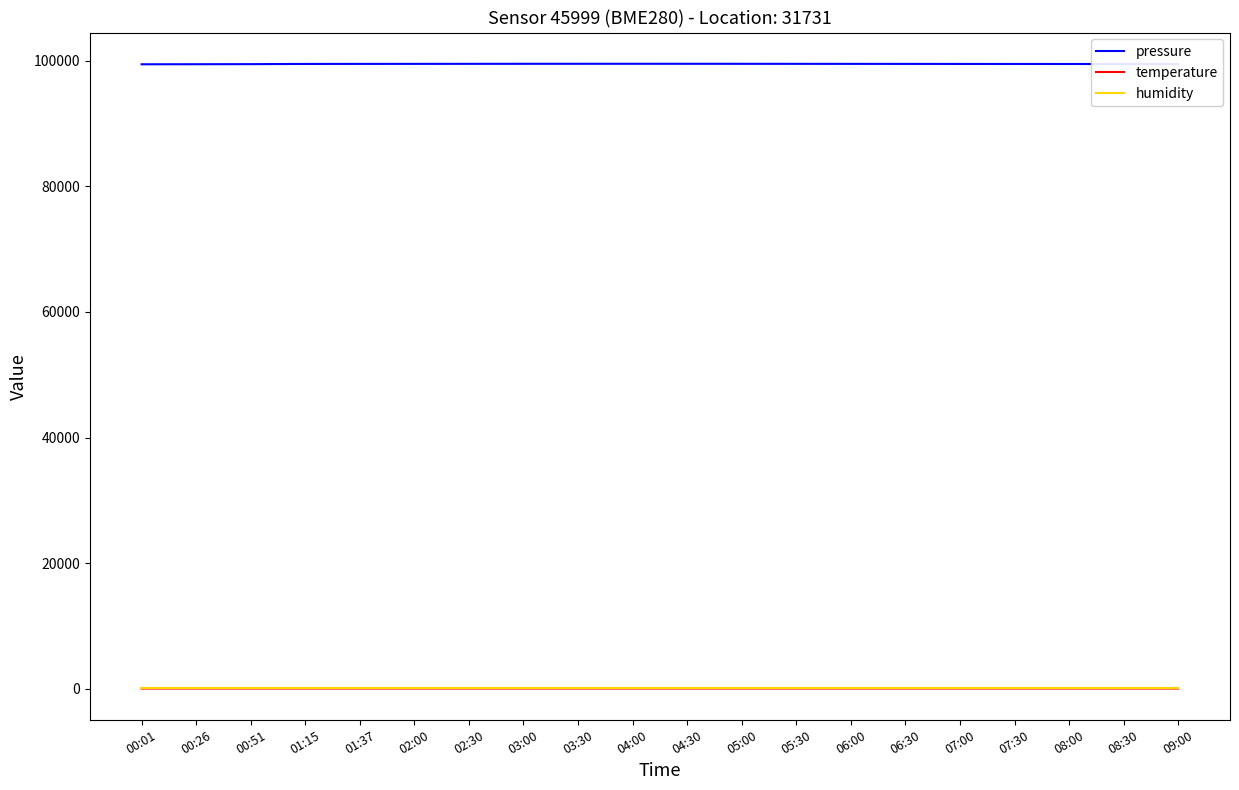

What is the sum of the pressure values at 01:15 and 06:30?

199054.1